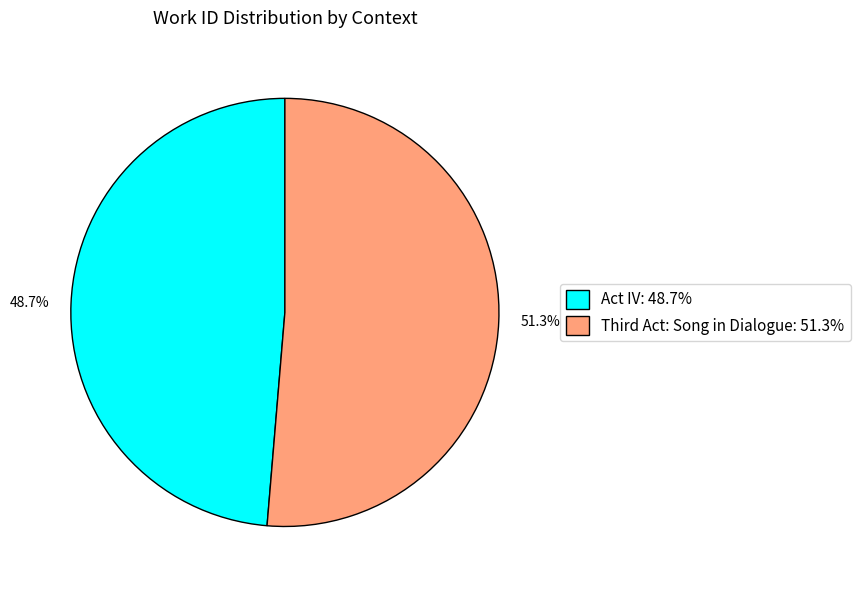

The Act IV slice represents 49% of the pie. True or false?

True